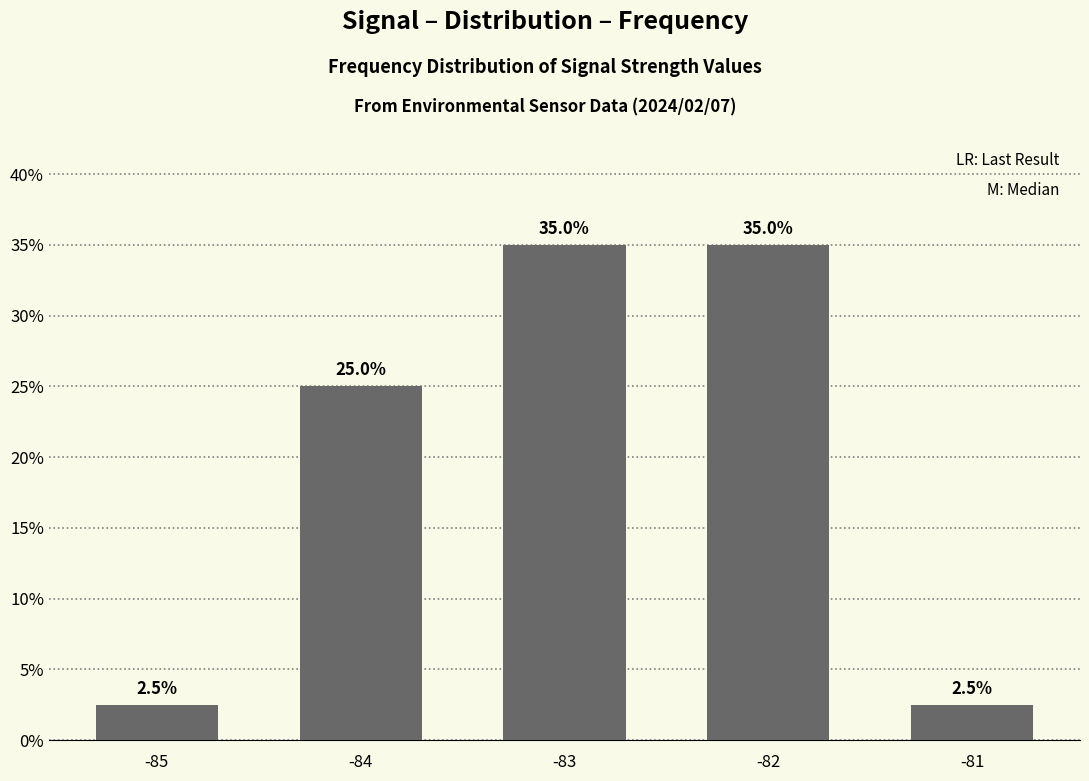

The value at -81 is 2.5. True or false?

True